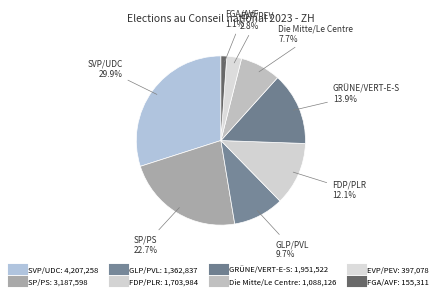

To the nearest percent, what is the average slice percentage?

12%